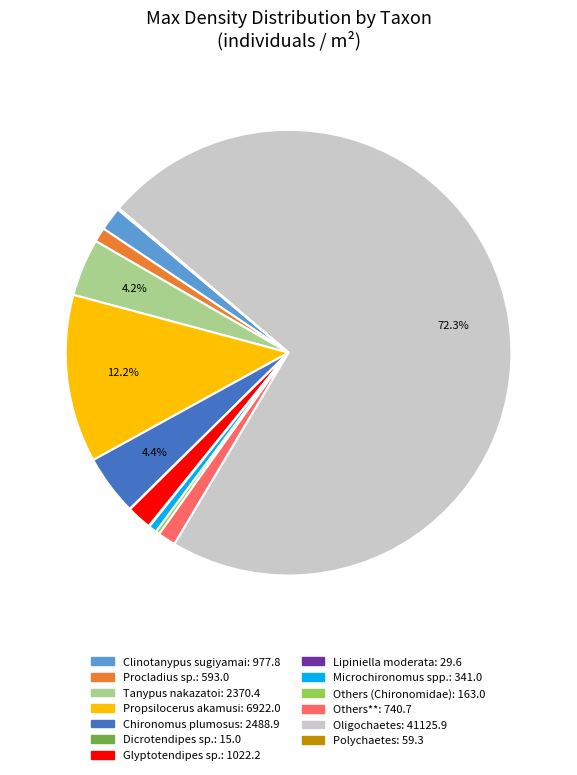

What is the majority slice?

Oligochaetes